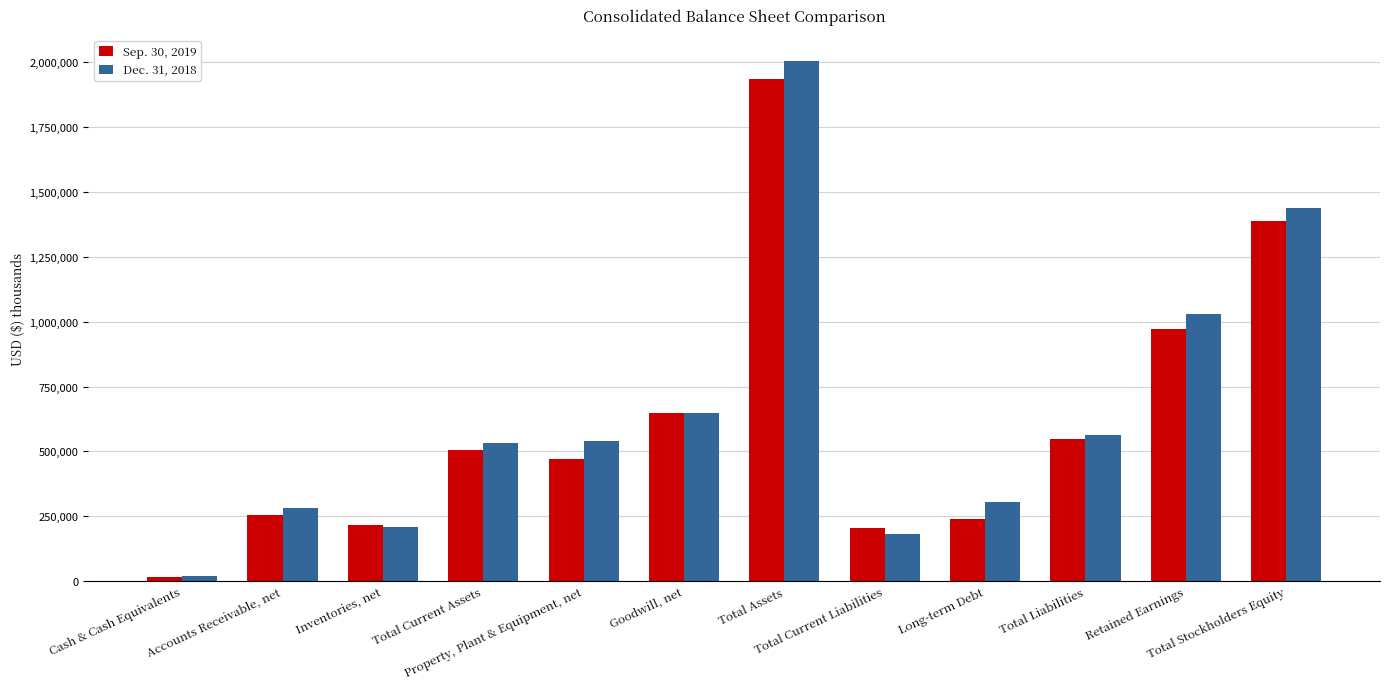

What is the total value across all series at Goodwill, net?

1293762